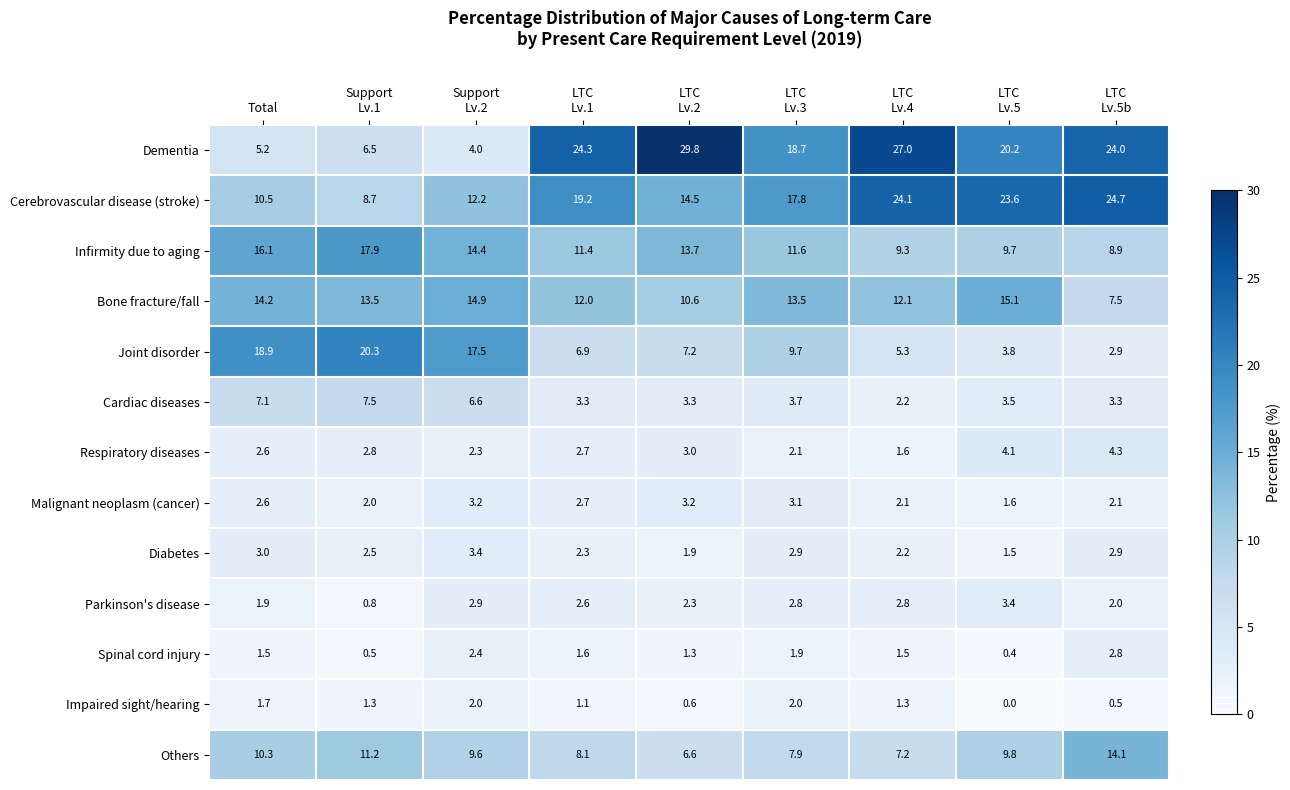

Which series has the largest total across all categories?

Dementia